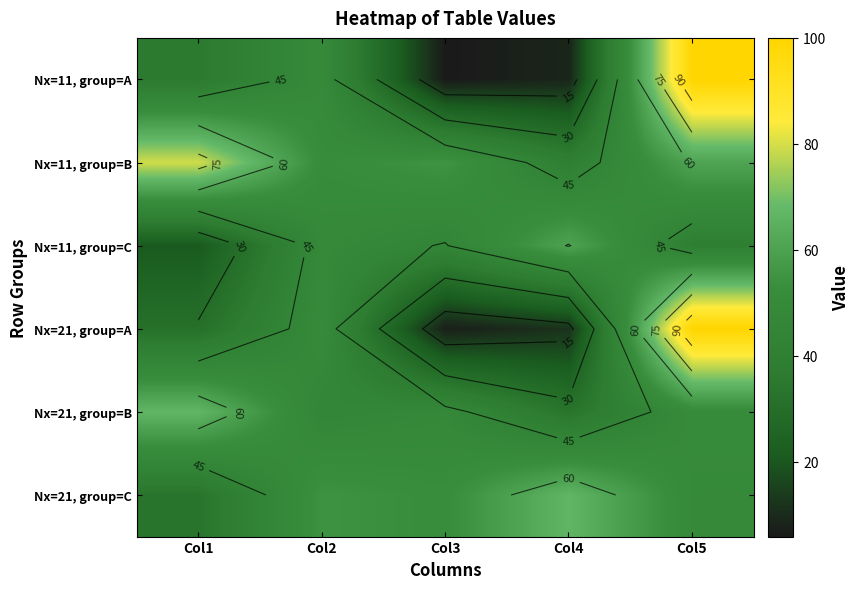

What is the difference between the maximum and second lowest values in the Nx=21, group=C series?

17.5